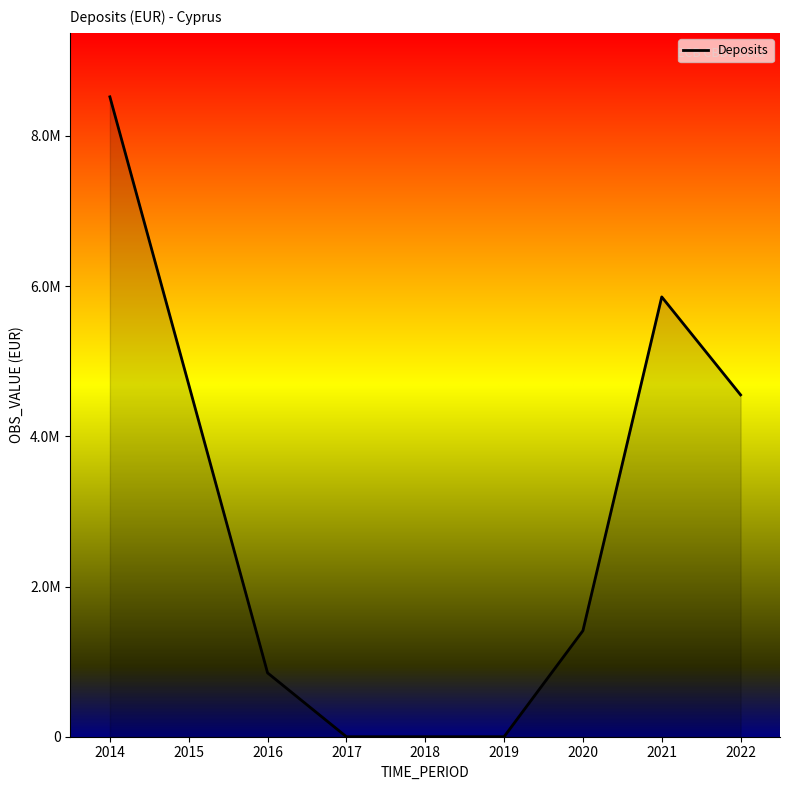

Does the chart display data point markers on the line(s)?

No